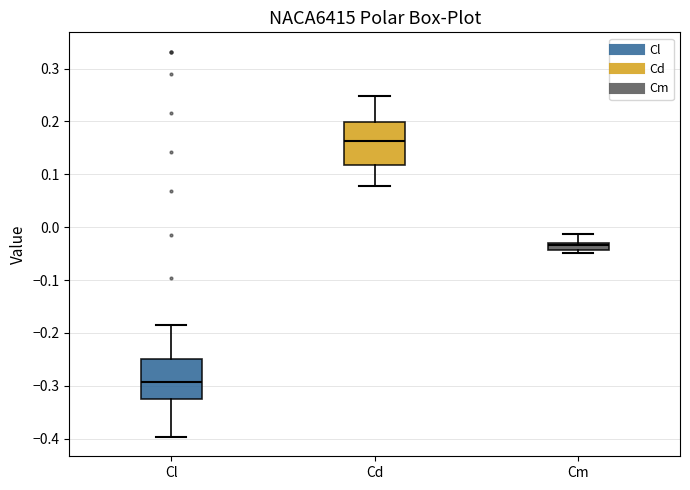

Which box has the lowest median line?

Cl